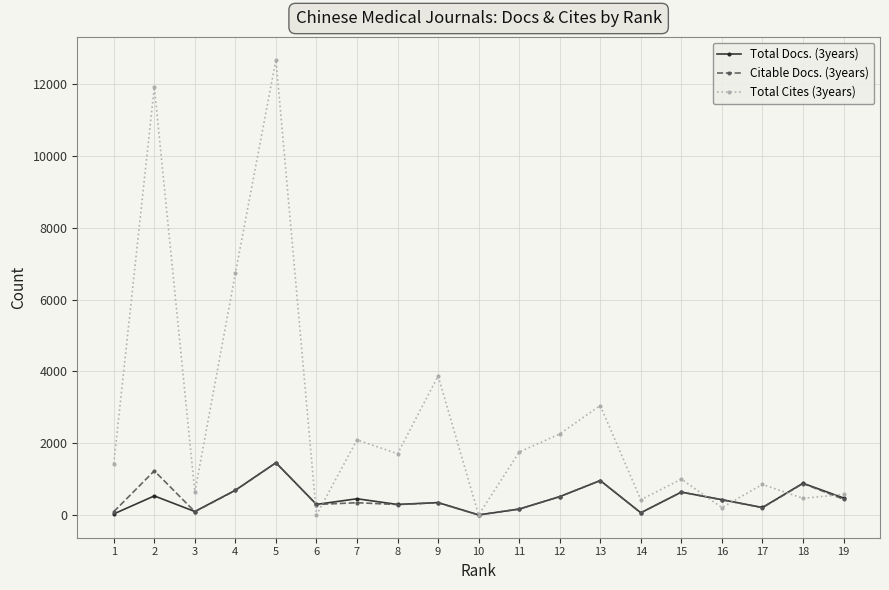

What is the sum of all Total Cites (3years) values?

51629